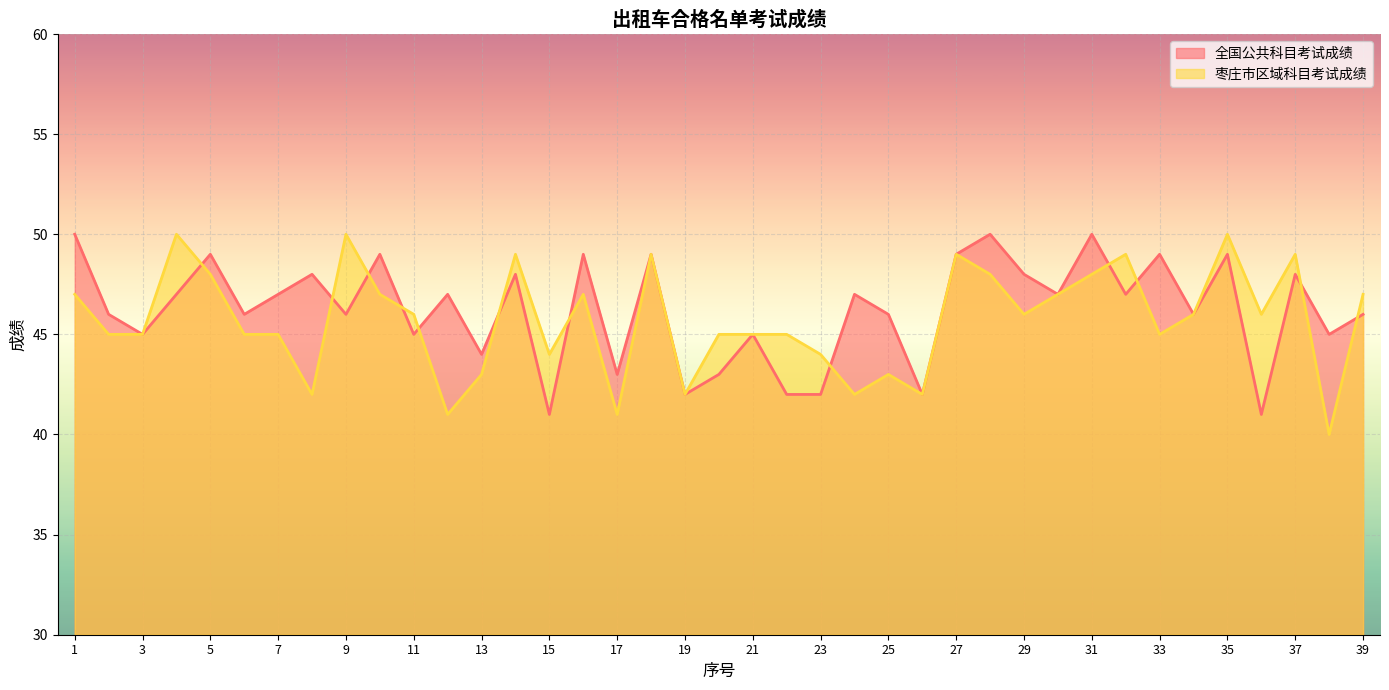

Is the value of 枣庄市区域科目考试成绩 at 19 greater than the value of 全国公共科目考试成绩 at 26?

No